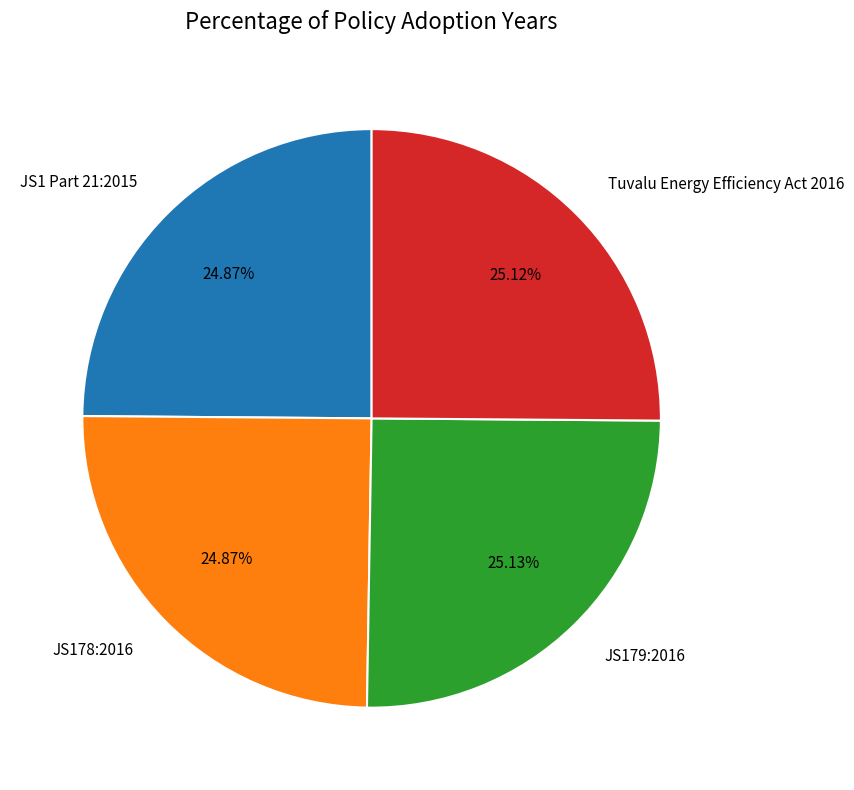

Approximately how many times larger is the value at JS179:2016 compared to JS178:2016?

1.0